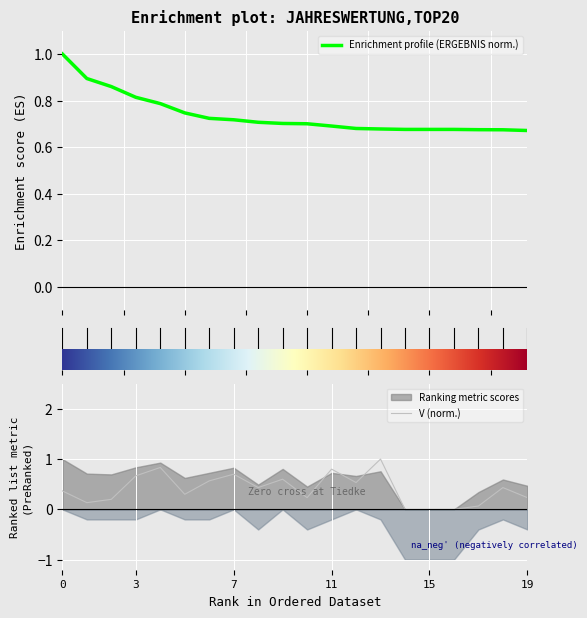

How many intersections are there between Enrichment profile (ERGEBNIS norm.) and V (norm.)?

6